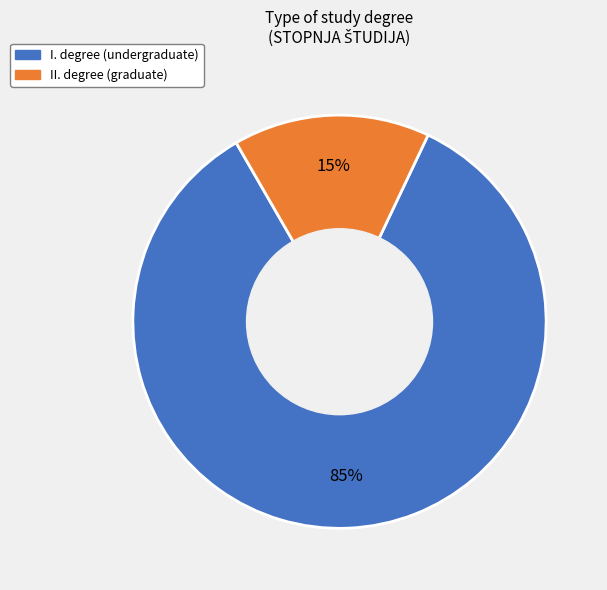

The I. slice represents 63% of the pie. True or false?

False